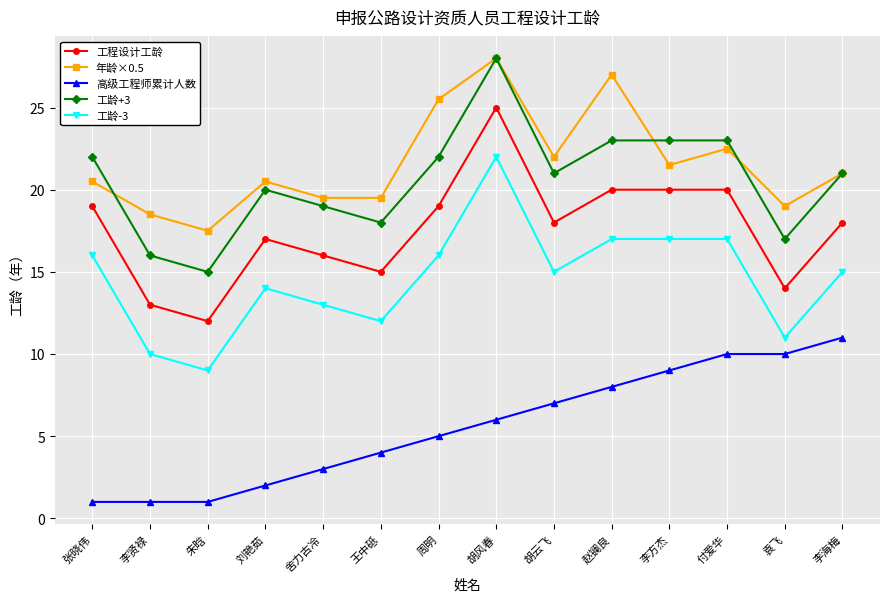

What is the sum of all 年龄×0.5 values?

302.5